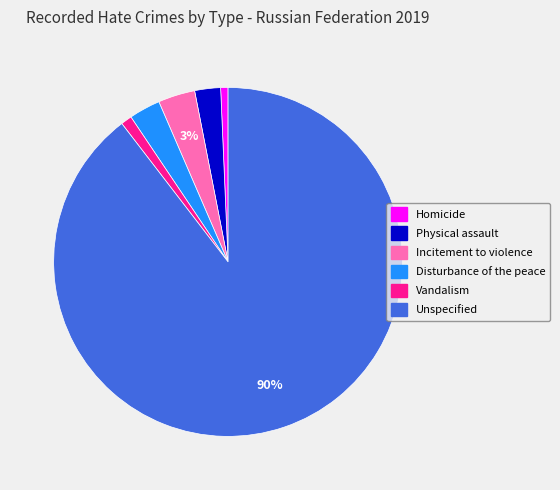

To the nearest percent, what percentage of the pie is Unspecified?

90%